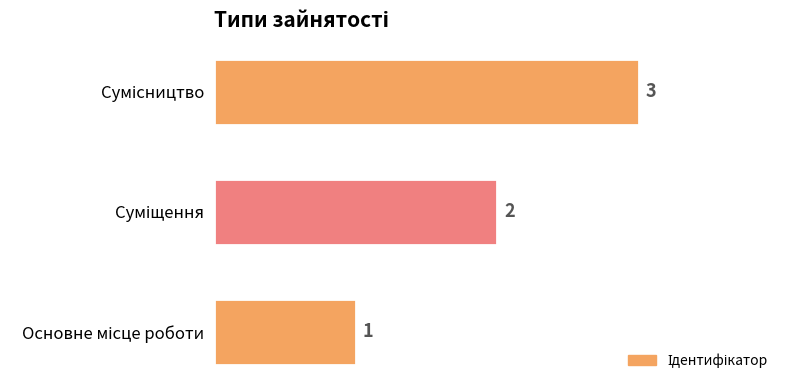

How many values are between 1 and 3?

3